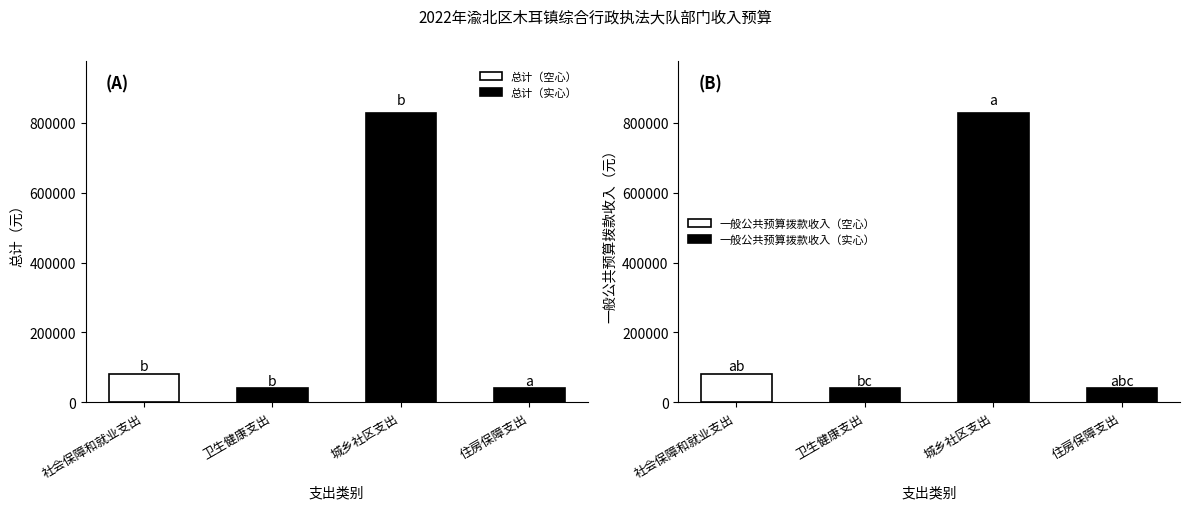

True or false: 总计（实心） has a value of 402634.0 at 城乡社区支出.

False